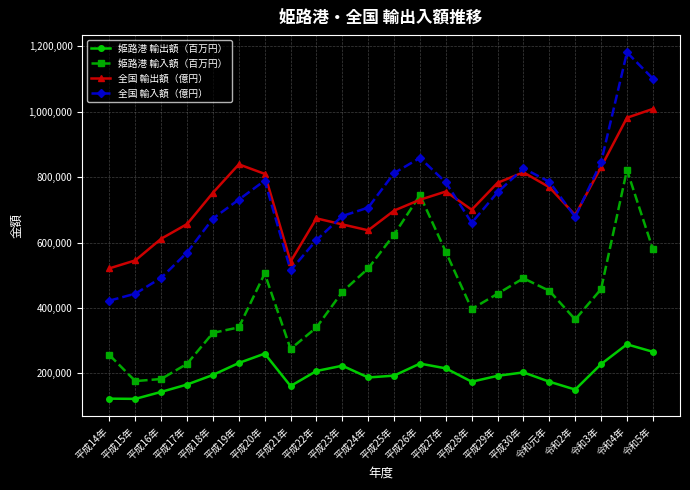

At how many categories does at least one series exceed 1039206?

2